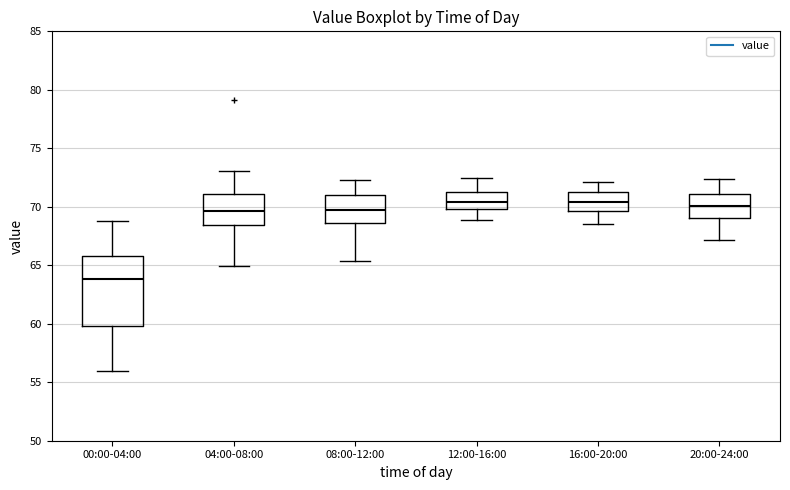

Which box has the lowest median line?

00:00-04:00